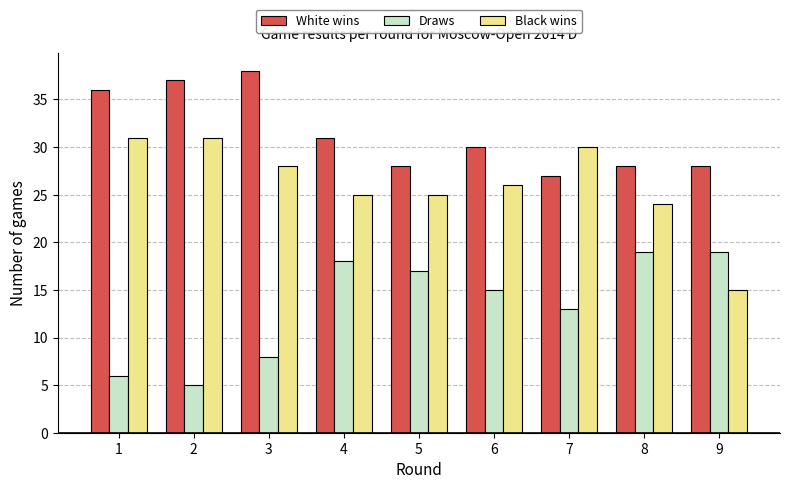

Reading left to right, list all the values displayed in this chart.

White wins: 1=36	2=37	3=38	4=31	5=28	6=30	7=27	8=28	9=28
Draws: 1=6	2=5	3=8	4=18	5=17	6=15	7=13	8=19	9=19
Black wins: 1=31	2=31	3=28	4=25	5=25	6=26	7=30	8=24	9=15